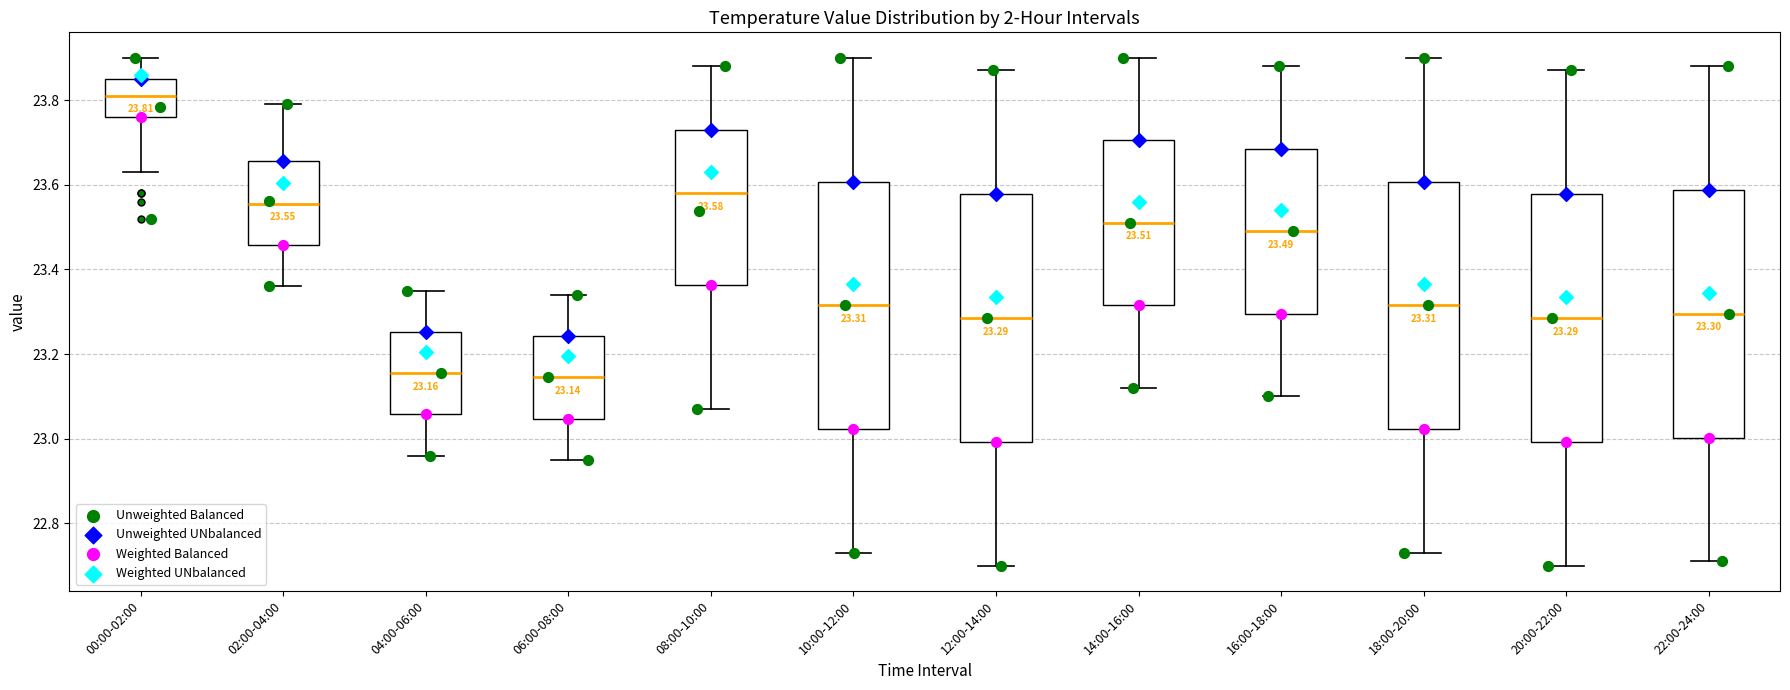

Which box has the highest median line?

00:00-02:00